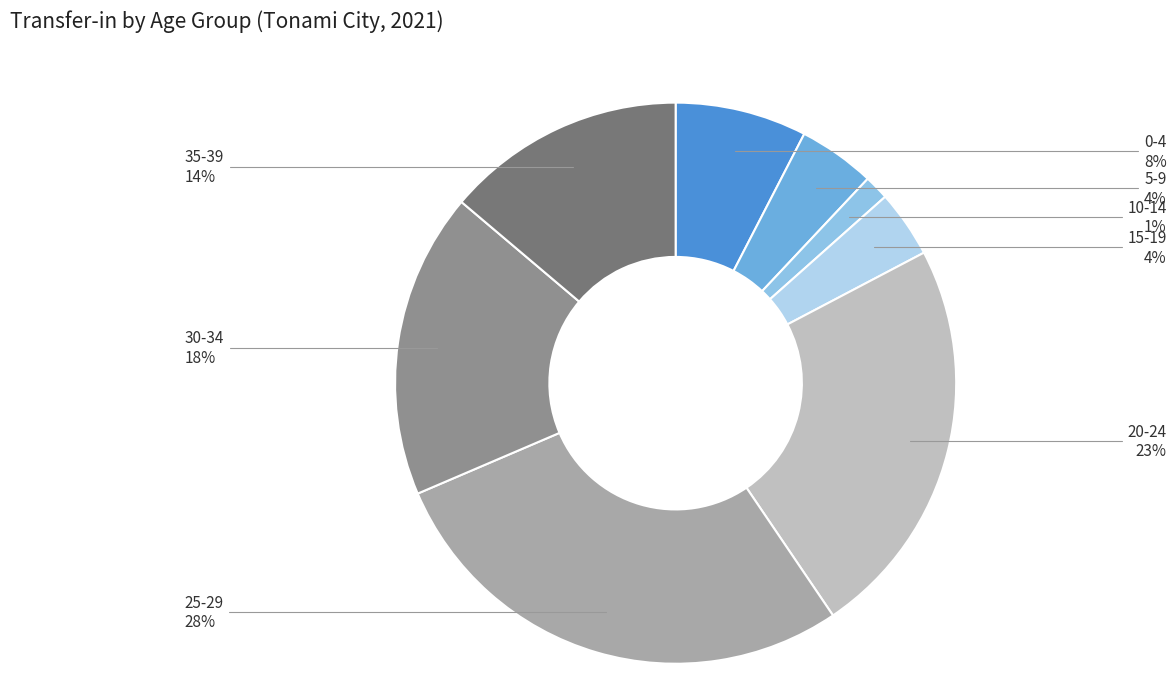

To the nearest percent, what is the difference between the largest and smallest slice percentages?

27%